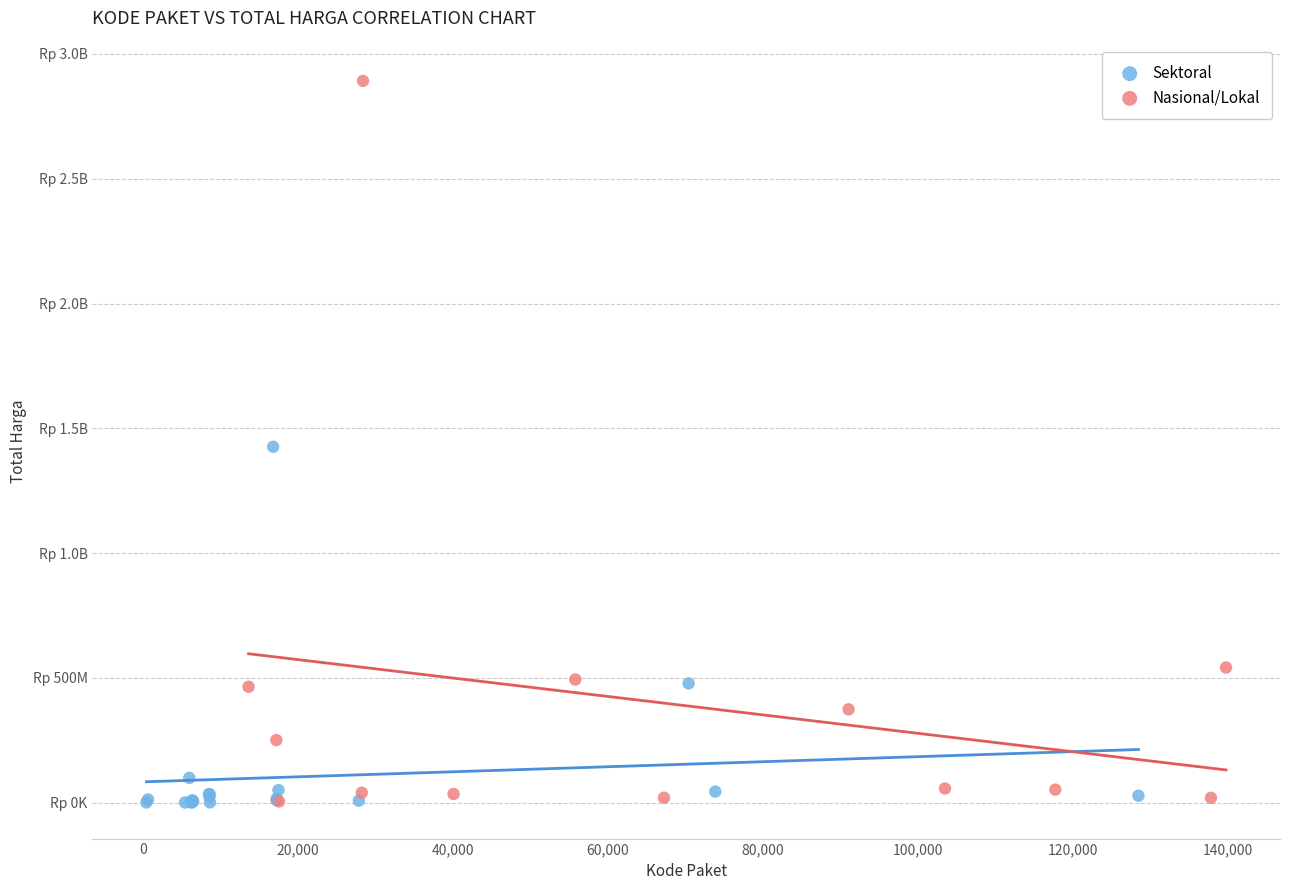

What are all the series names shown in the legend?

Sektoral, Nasional/Lokal